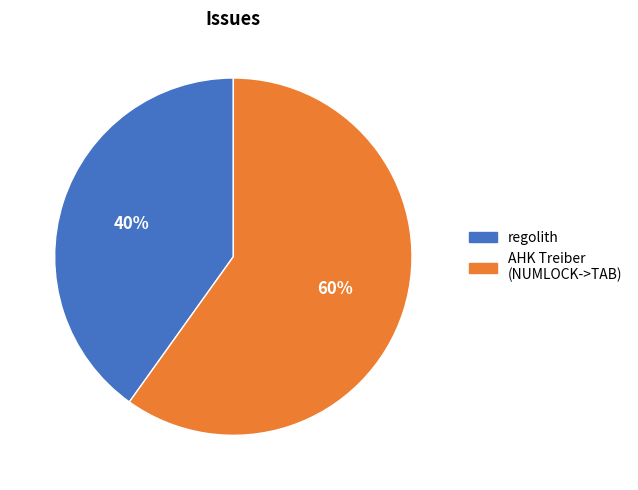

To the nearest percent, what is the average slice percentage?

50%